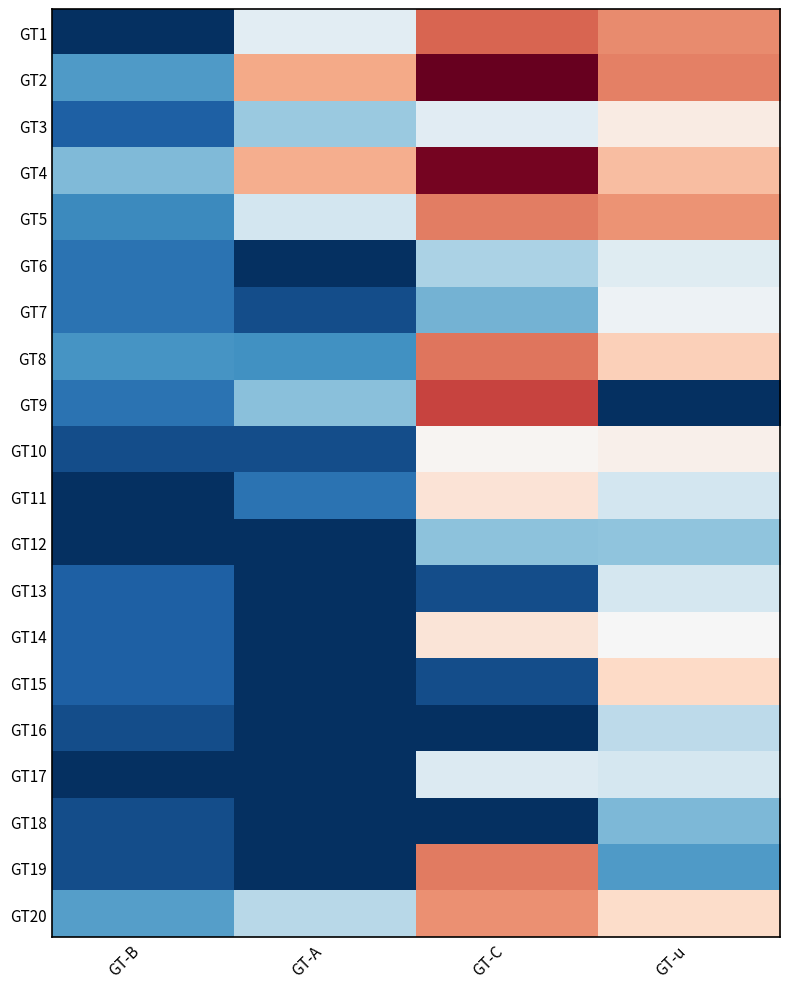

Reading left to right, transcribe all the data shown in this chart.

GT1: GT-B=-1.0	GT-A=-0.1	GT-C=0.6	GT-u=0.5
GT2: GT-B=-0.6	GT-A=0.4	GT-C=1.0	GT-u=0.5
GT3: GT-B=-0.8	GT-A=-0.4	GT-C=-0.1	GT-u=0.1
GT4: GT-B=-0.4	GT-A=0.4	GT-C=1.0	GT-u=0.3
GT5: GT-B=-0.6	GT-A=-0.2	GT-C=0.5	GT-u=0.5
GT6: GT-B=-0.7	GT-A=-1.0	GT-C=-0.3	GT-u=-0.1
GT7: GT-B=-0.7	GT-A=-0.9	GT-C=-0.5	GT-u=-0.1
GT8: GT-B=-0.6	GT-A=-0.6	GT-C=0.5	GT-u=0.2
GT9: GT-B=-0.7	GT-A=-0.4	GT-C=0.7	GT-u=-1.0
GT10: GT-B=-0.9	GT-A=-0.9	GT-C=0.0	GT-u=0.1
GT11: GT-B=-1.0	GT-A=-0.7	GT-C=0.1	GT-u=-0.2
GT12: GT-B=-1.0	GT-A=-1.0	GT-C=-0.4	GT-u=-0.4
GT13: GT-B=-0.8	GT-A=-1.0	GT-C=-0.9	GT-u=-0.2
GT14: GT-B=-0.8	GT-A=-1.0	GT-C=0.1	GT-u=-0.0
GT15: GT-B=-0.8	GT-A=-1.0	GT-C=-0.9	GT-u=0.2
GT16: GT-B=-0.9	GT-A=-1.0	GT-C=-1.0	GT-u=-0.3
GT17: GT-B=-1.0	GT-A=-1.0	GT-C=-0.1	GT-u=-0.2
GT18: GT-B=-0.9	GT-A=-1.0	GT-C=-1.0	GT-u=-0.5
GT19: GT-B=-0.9	GT-A=-1.0	GT-C=0.5	GT-u=-0.6
GT20: GT-B=-0.6	GT-A=-0.3	GT-C=0.5	GT-u=0.2